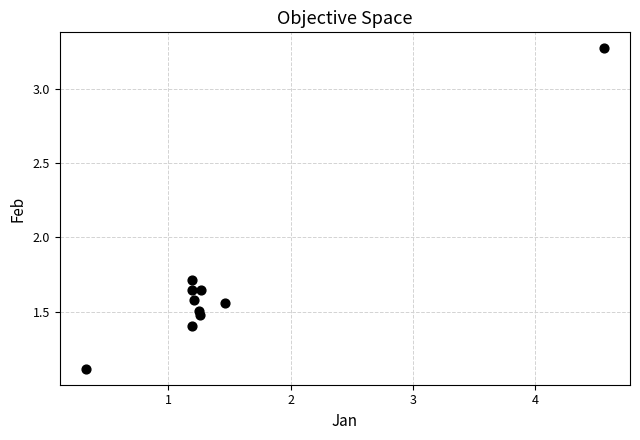

What Y value in the scatter plot is closest to 2?

1.7